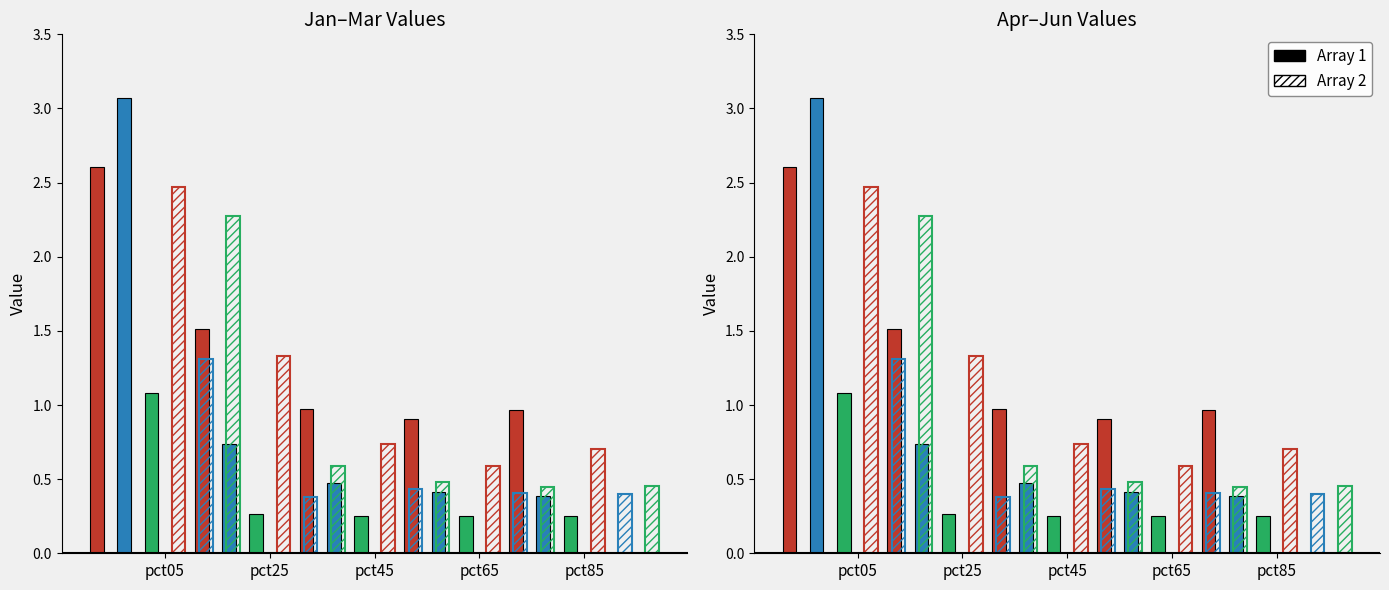

Are the bars horizontal?

No